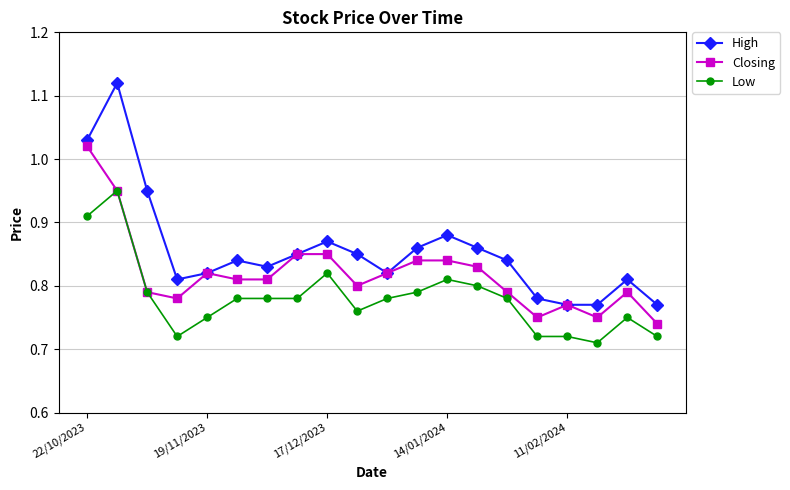

What is the difference between the second highest and minimum values in the Closing series?

0.2